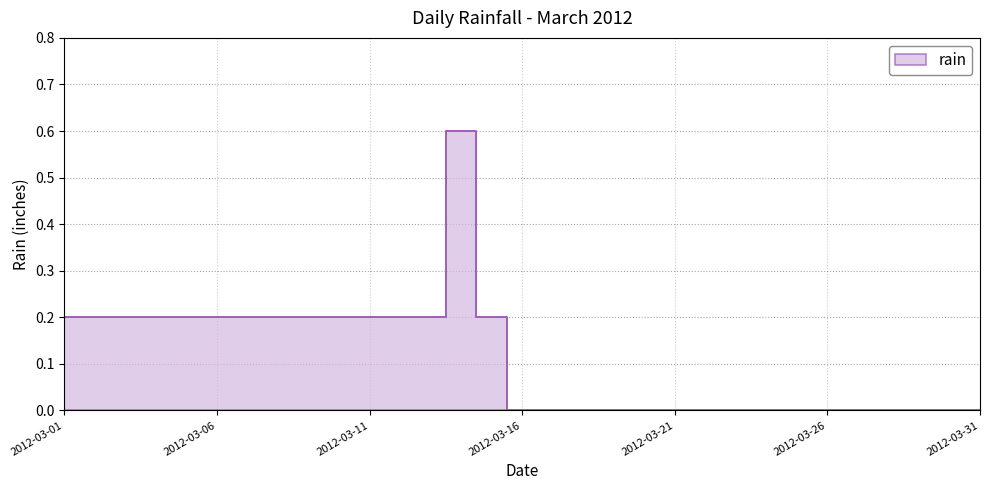

True or false: there are more than 0 points higher than both neighbors.

True